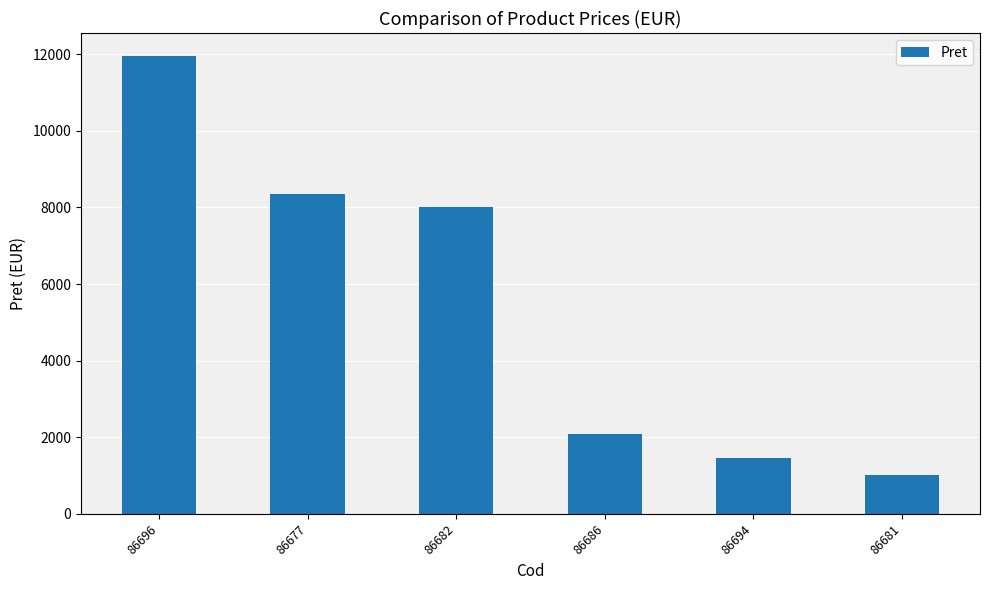

What is the ratio of the value at 86677 to the value at 86681?

8.3